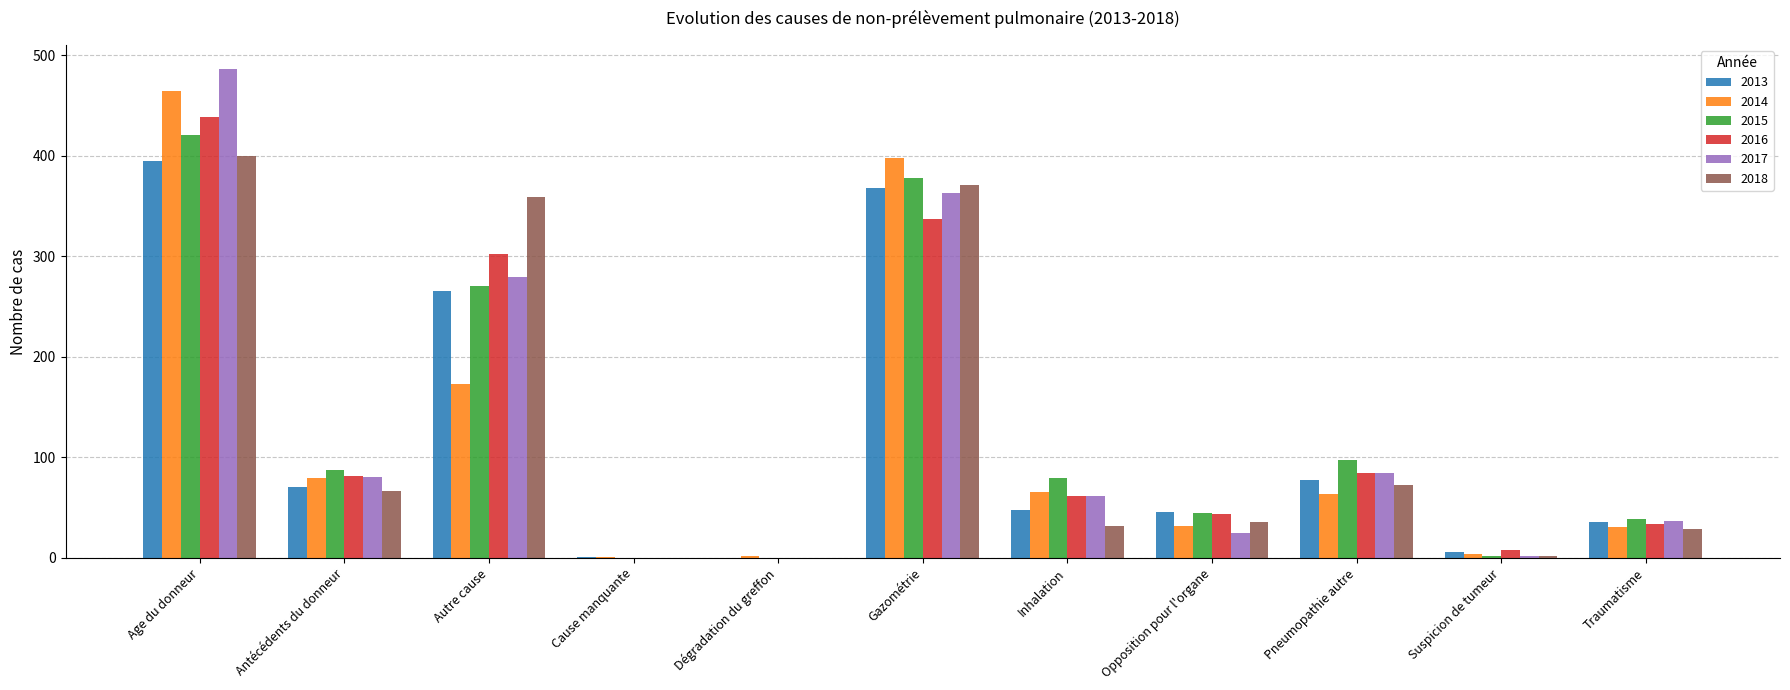

The 2016 series shows 520 at Autre cause. True or false?

False